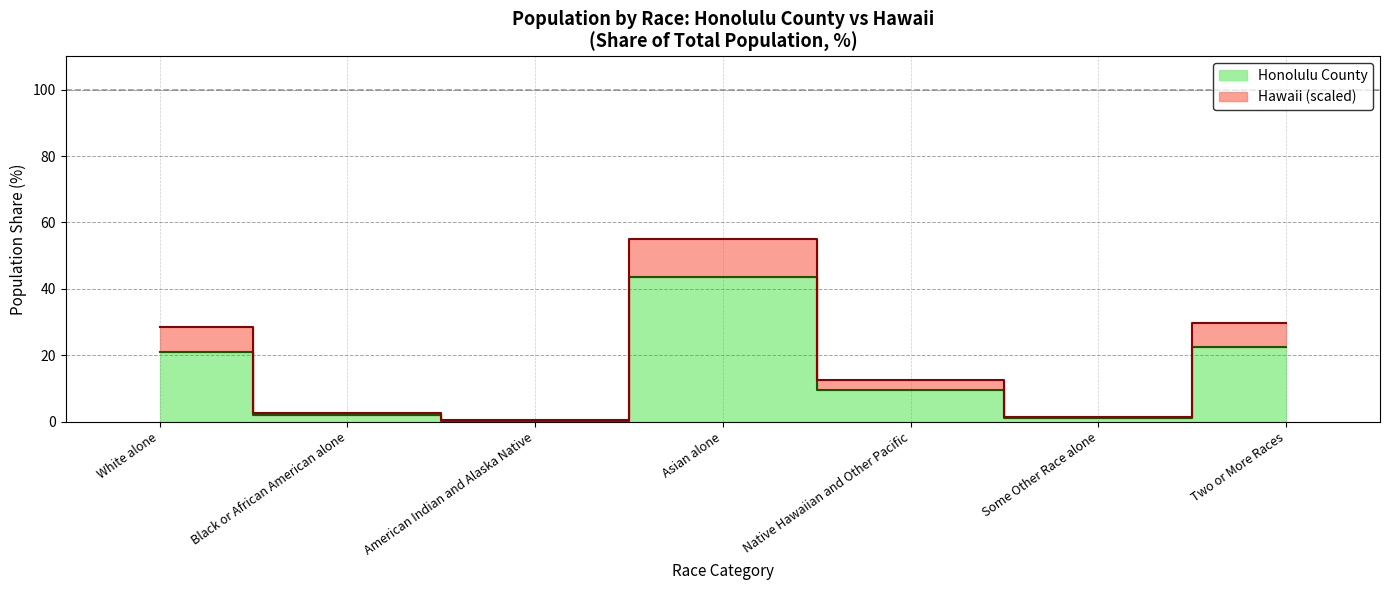

What position from the left is White alone?

1